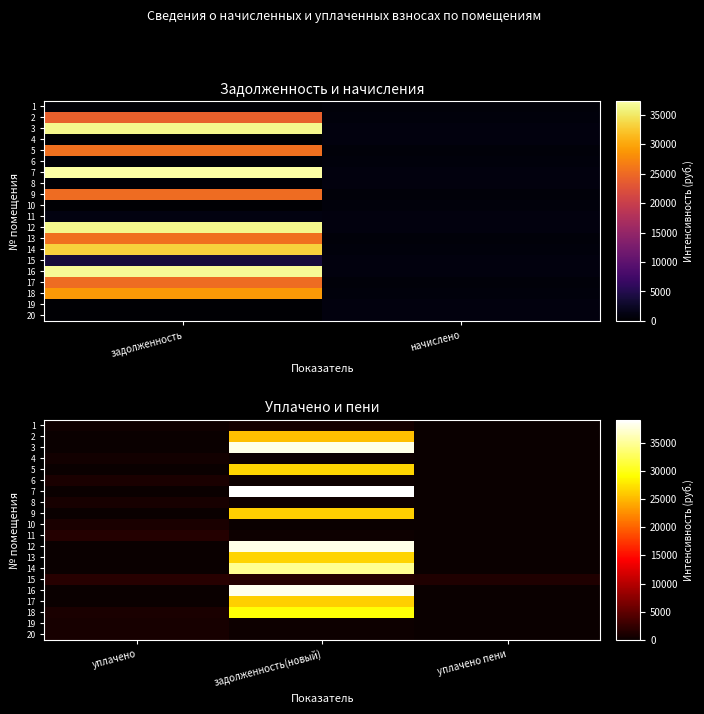

How many values in 3 are above zero?

1